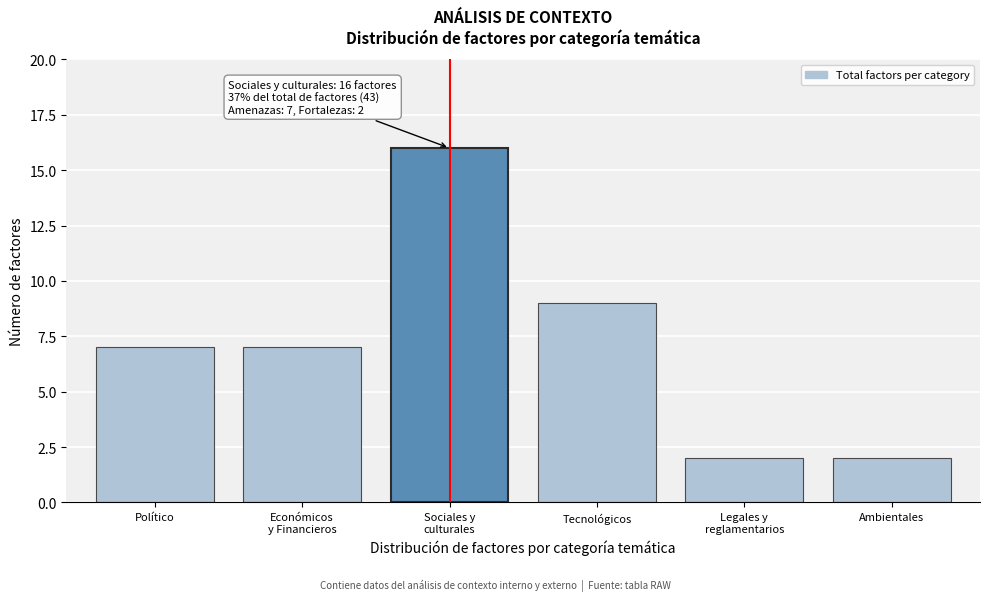

Reading left to right, what are all the values shown in this chart?

7	7	16	9	2	2